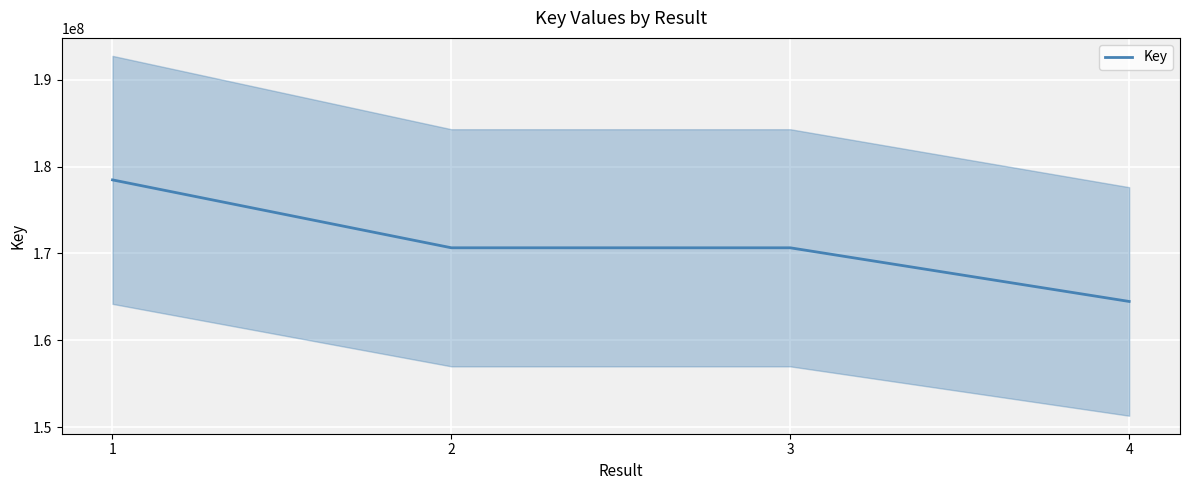

What is the change in value from 2 to 3?

-1345